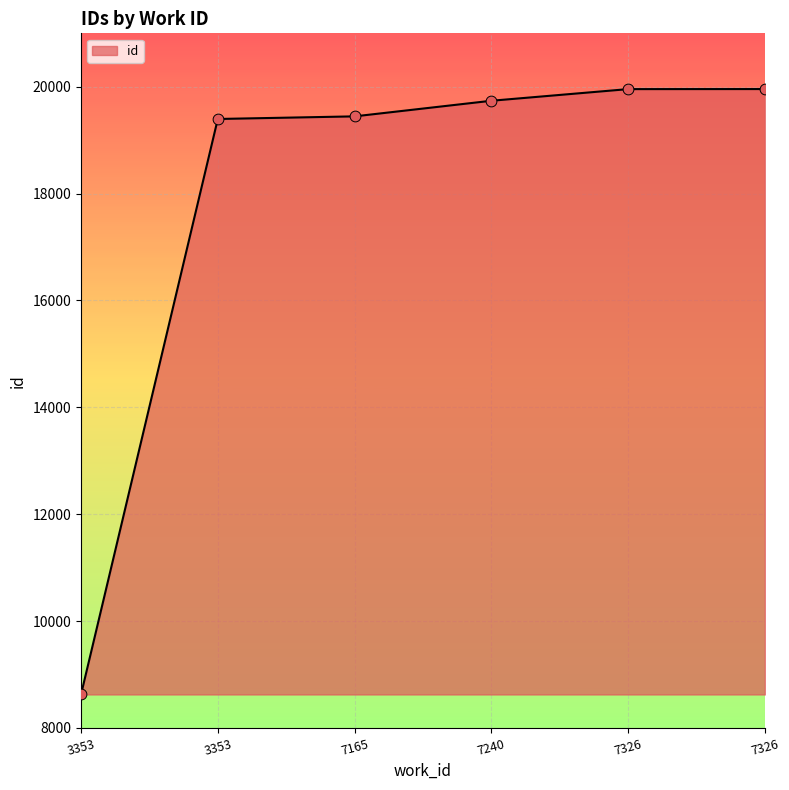

Is this an area chart (filled region under the line)?

Yes